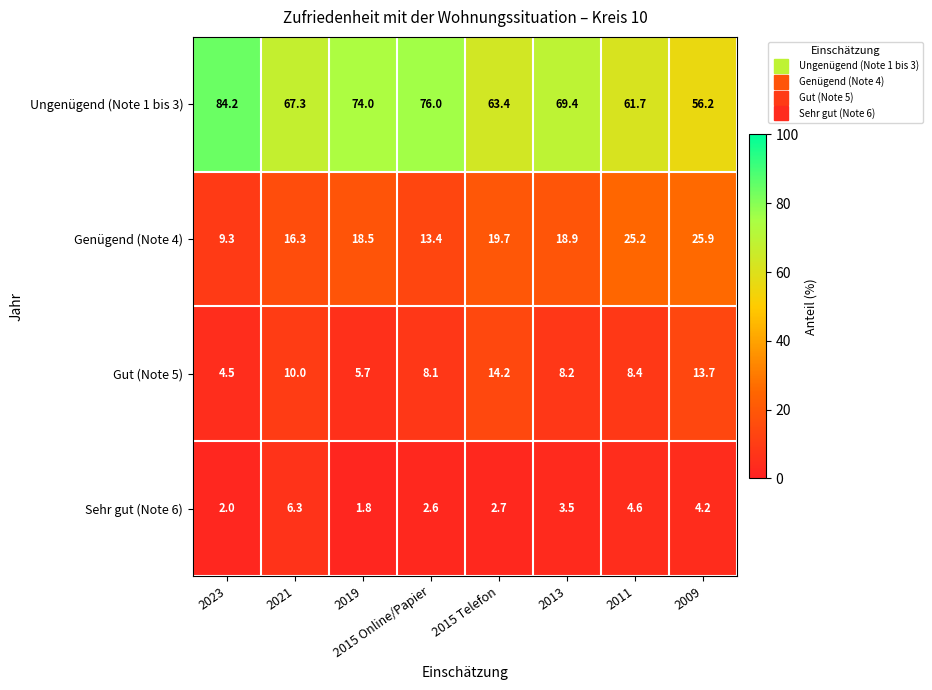

What is the total value across all series at 2019?

100.0